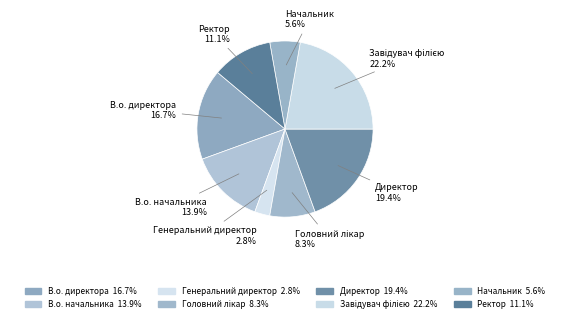

Is it true that В.о. начальника is 14% of the pie?

True